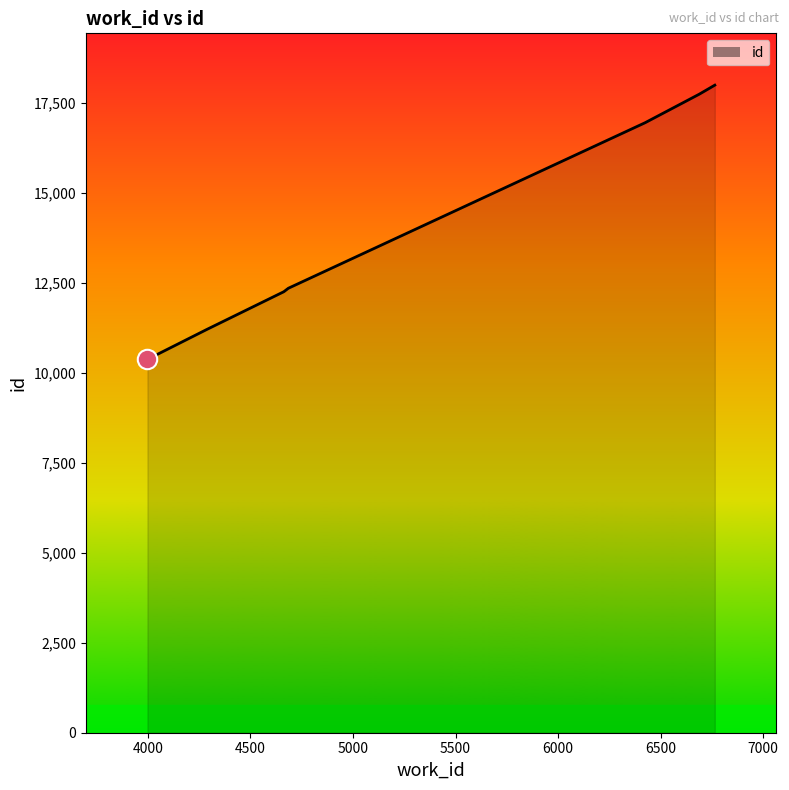

How many lines are shown in the chart?

1